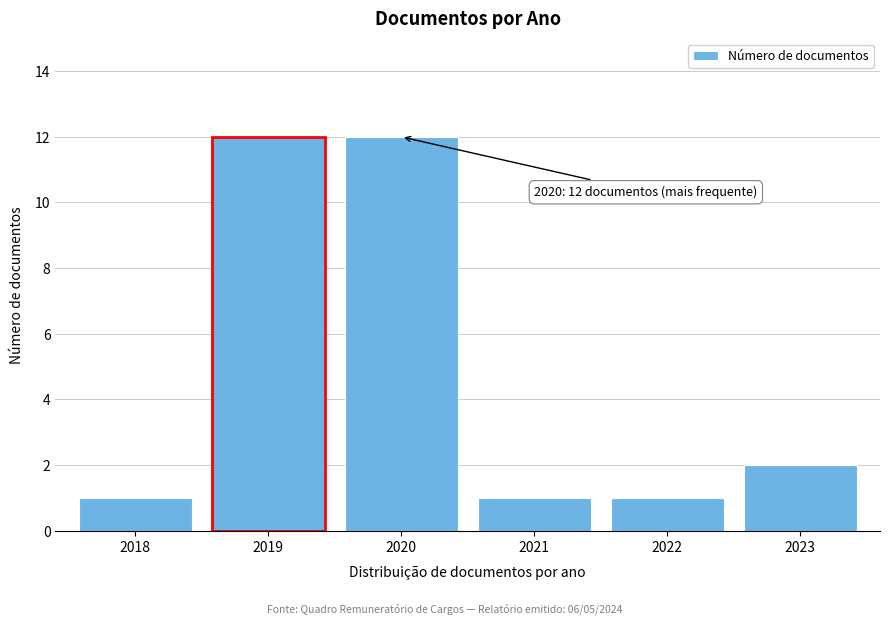

Reading right to left, extract all data points from this chart.

2023=2	2022=1	2021=1	2020=12	2019=12	2018=1